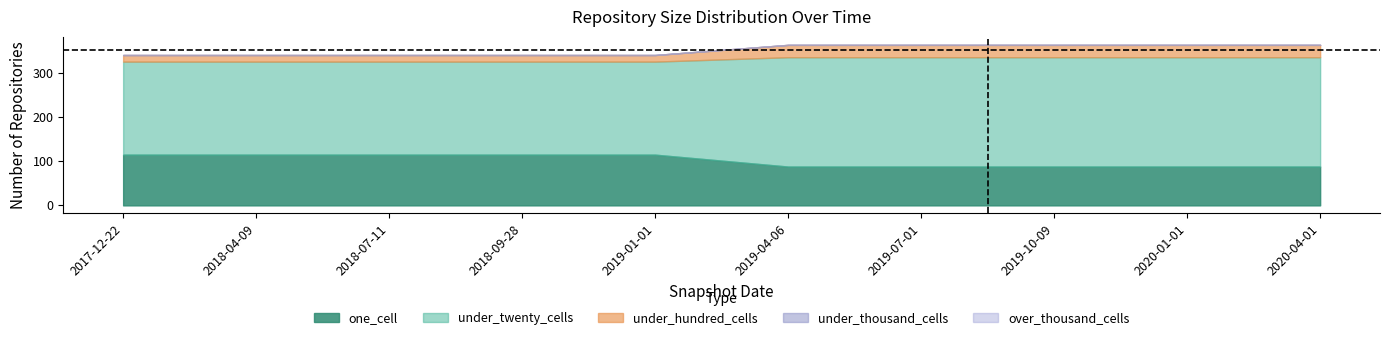

True or false: over_thousand_cells and one_cell cross at least once.

False